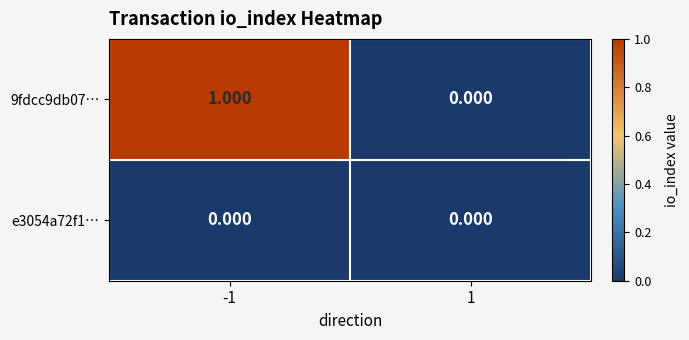

List the series in order of their peak value, highest first.

9fdcc9db07…, e3054a72f1…